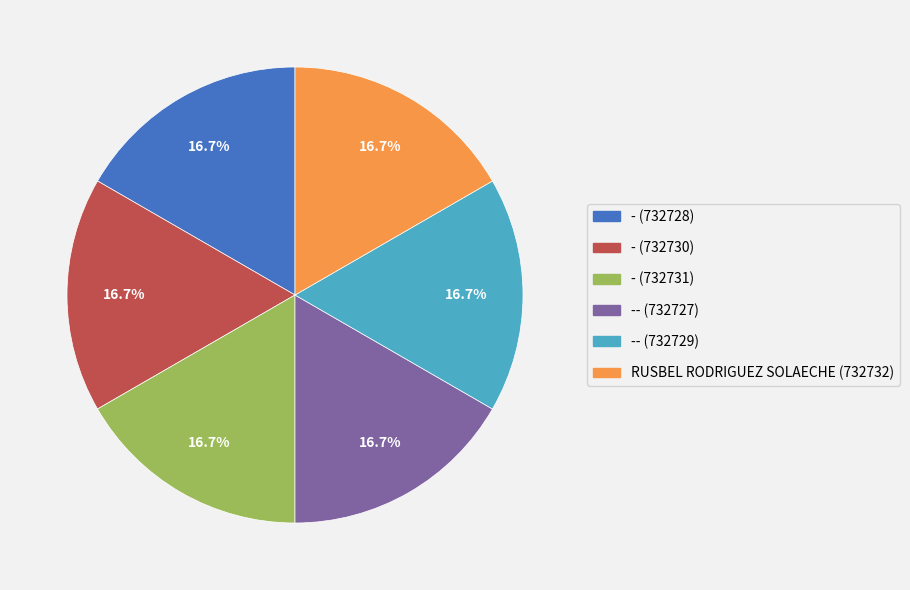

Is there a majority slice in this chart?

No